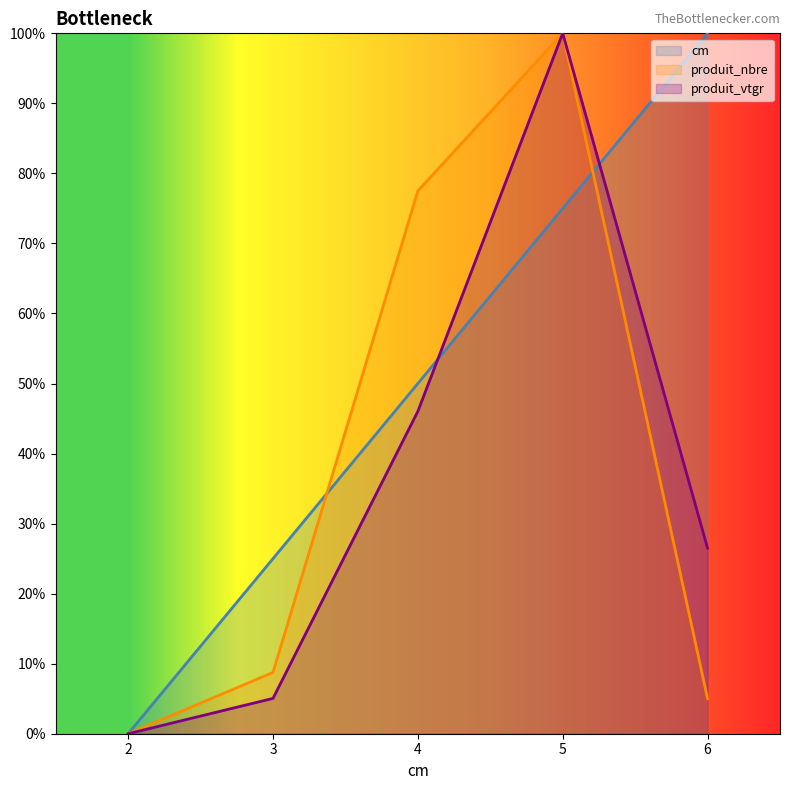

After their last crossing, which series has the higher values: produit_nbre or cm?

cm